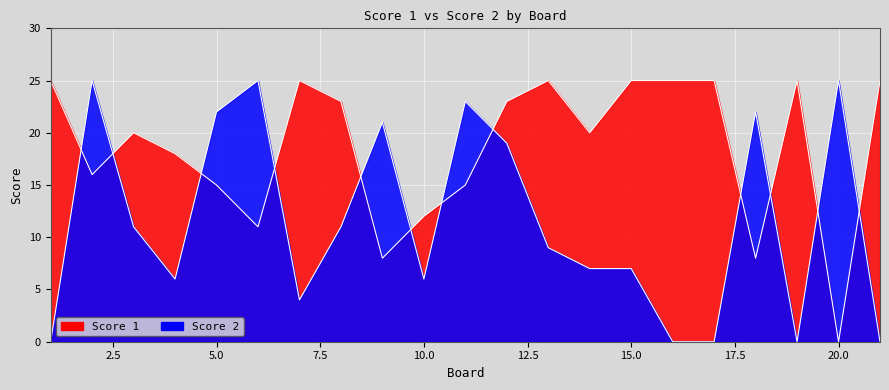

How many lines are shown in the chart?

2